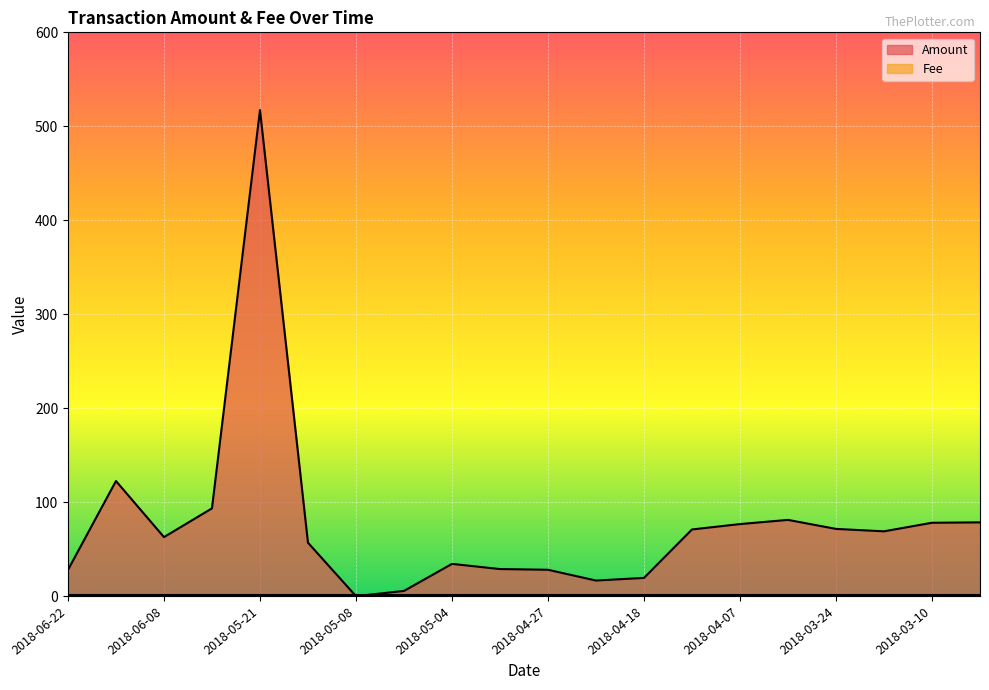

How many positive values are there?

19